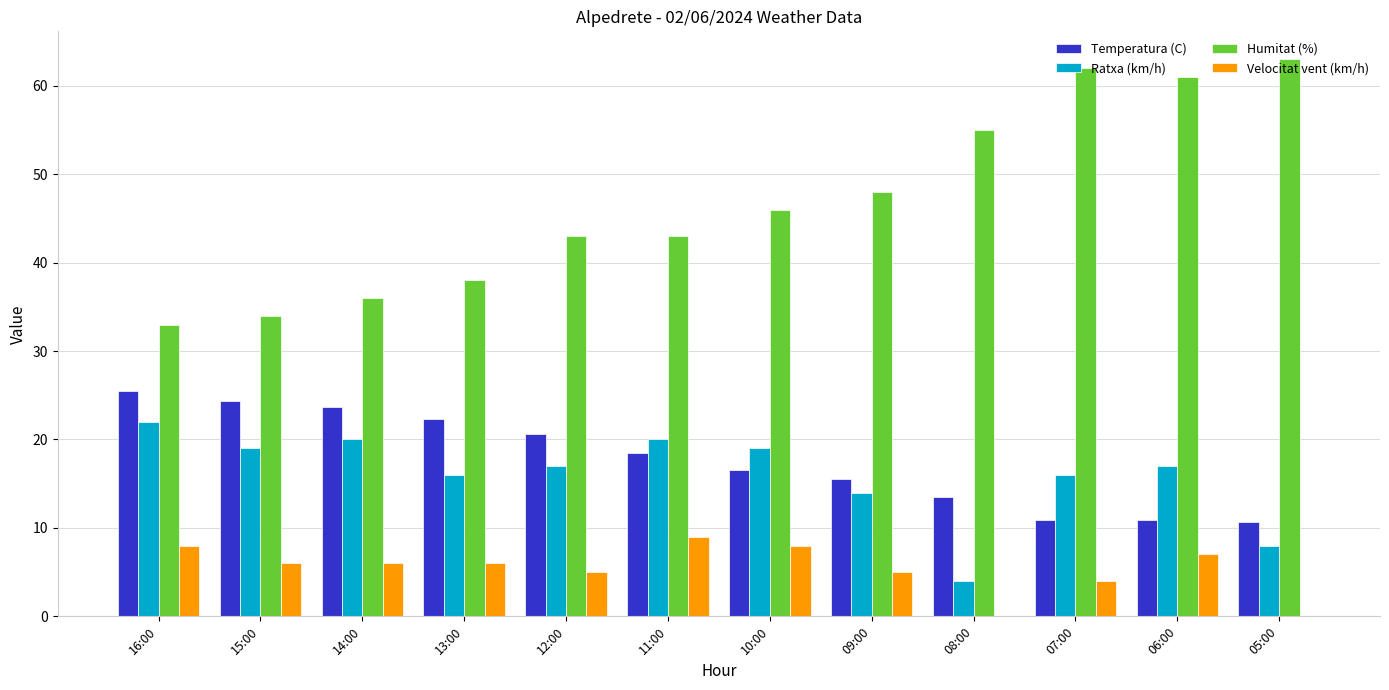

What is the sum of the Velocitat vent (km/h) values at 06:00 and 10:00?

15.0